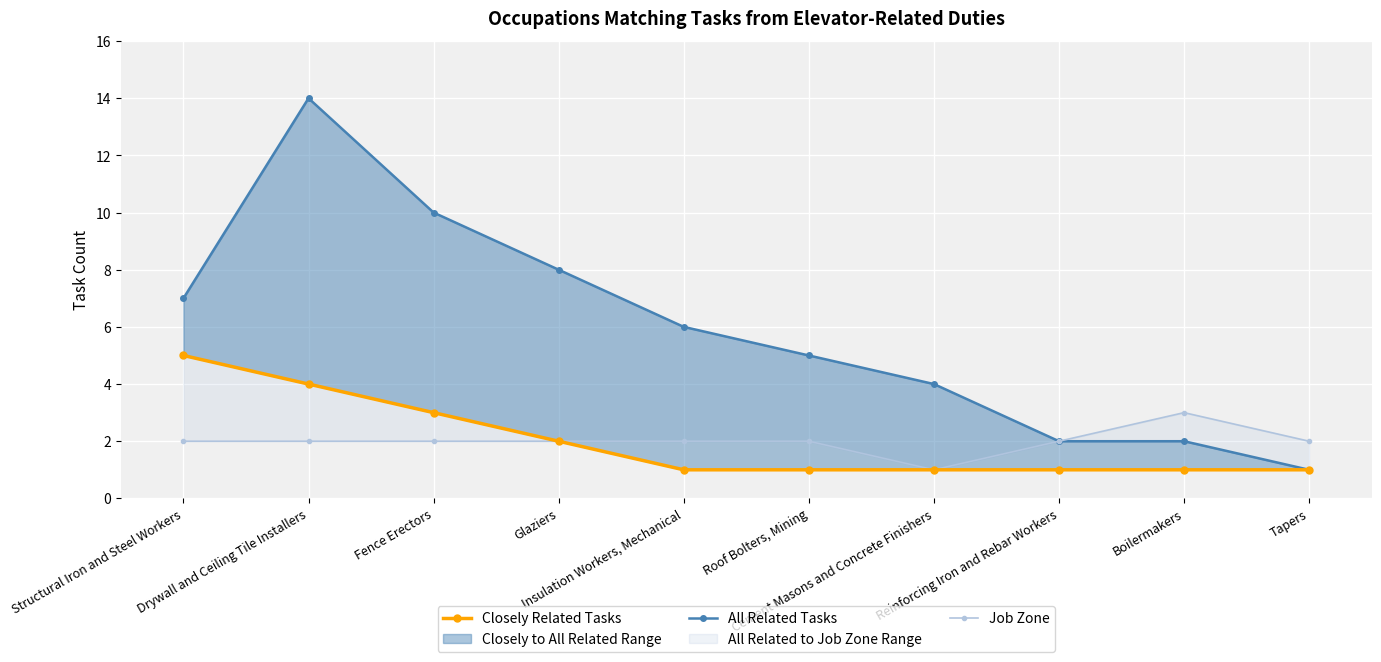

What is the total value across all series at Glaziers?

12